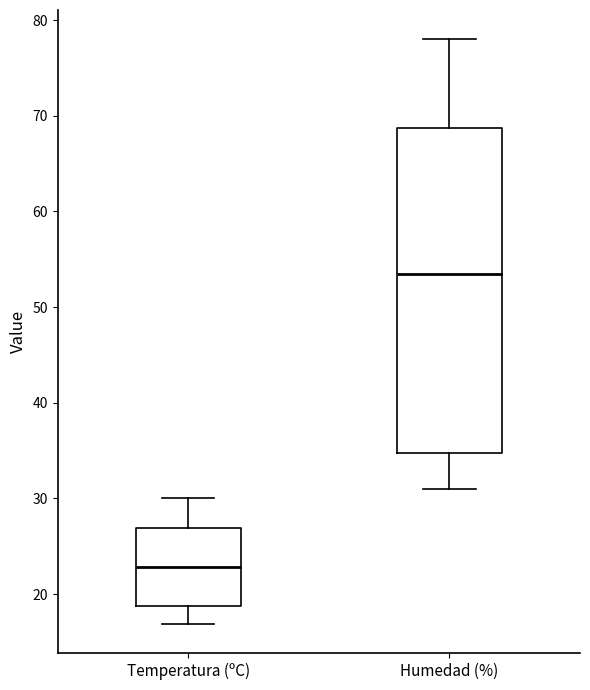

Where does the lower whisker of the box for Humedad (%) end on the y-axis? The values are not printed on the chart, so give them approximately, as read against the axis.

31